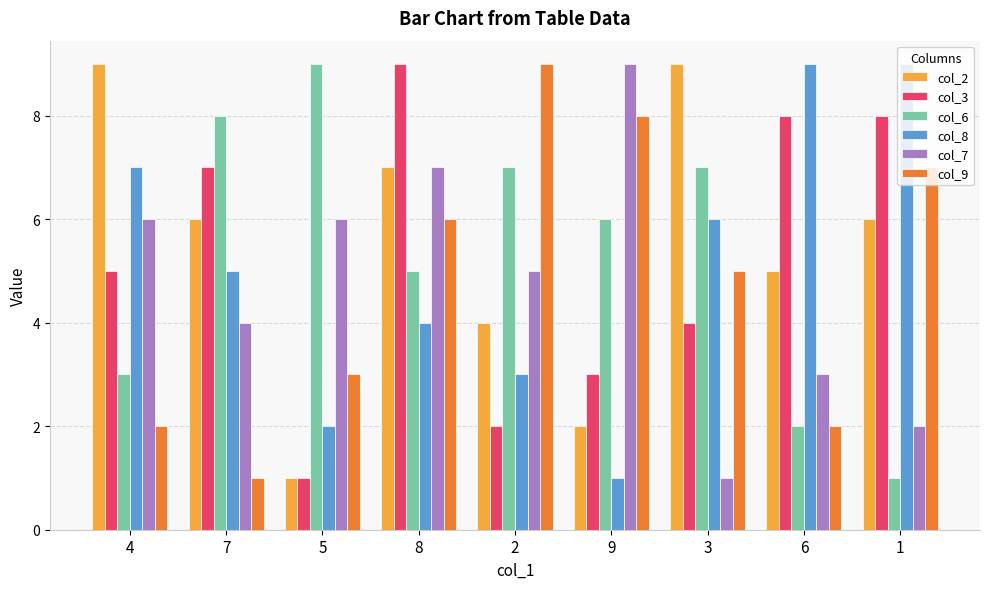

The value of col_6 at 6 is 2. True or false?

True